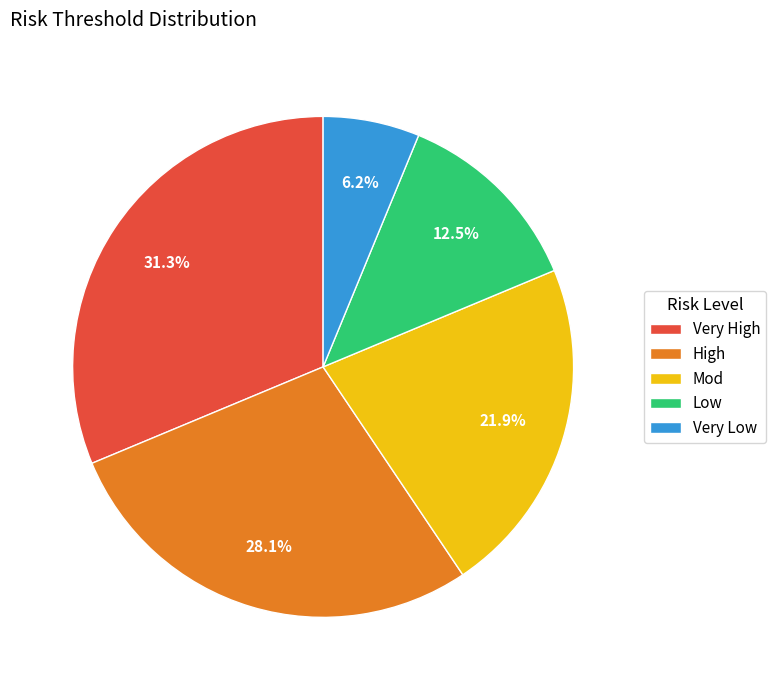

To the nearest percent, what is the combined percentage of Mod and Very High?

53%